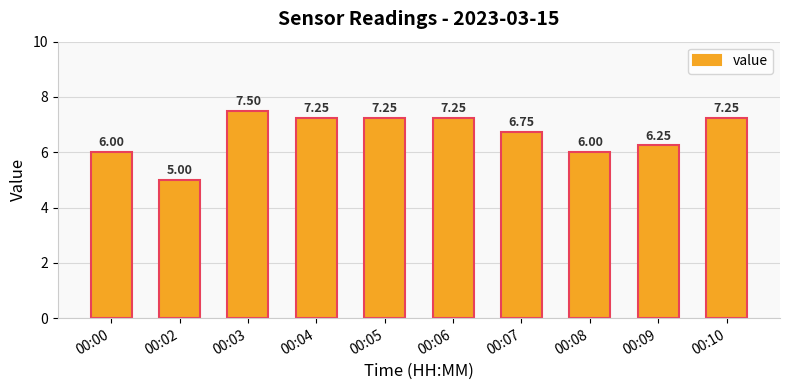

What is the sum of all values?

66.5